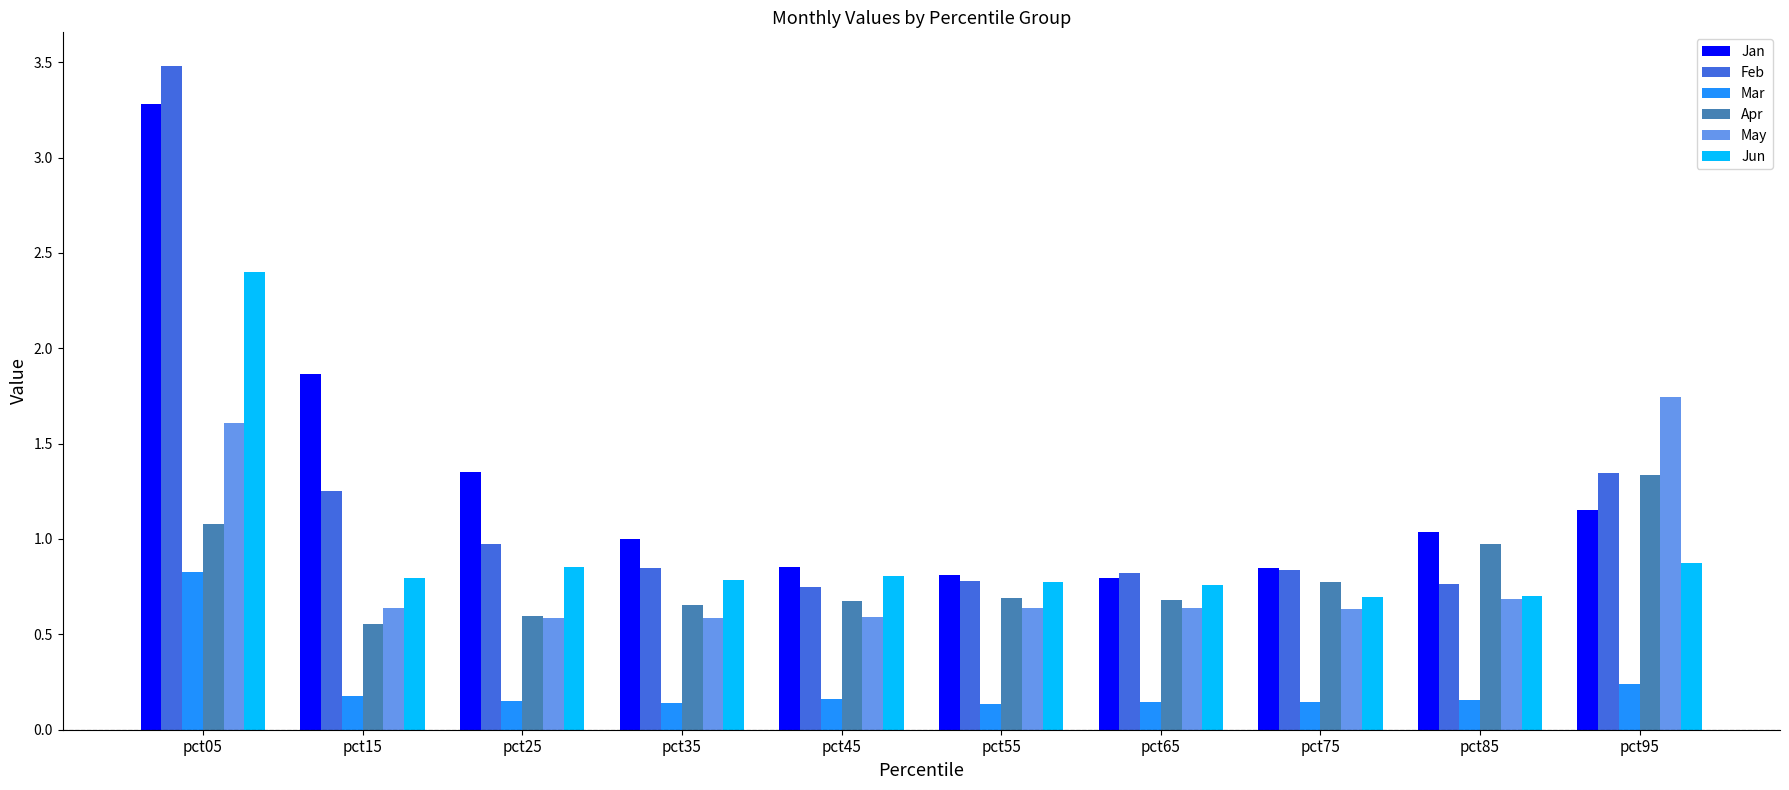

Rank the series by their maximum value, from lowest to highest.

Mar, Apr, May, Jun, Jan, Feb